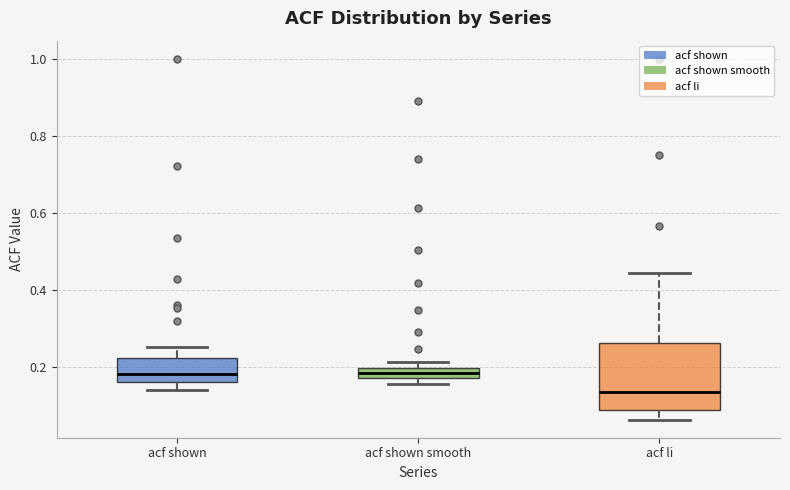

Where does the upper whisker of the box for acf shown end on the y-axis? The values are not printed on the chart, so give them approximately, as read against the axis.

0.26